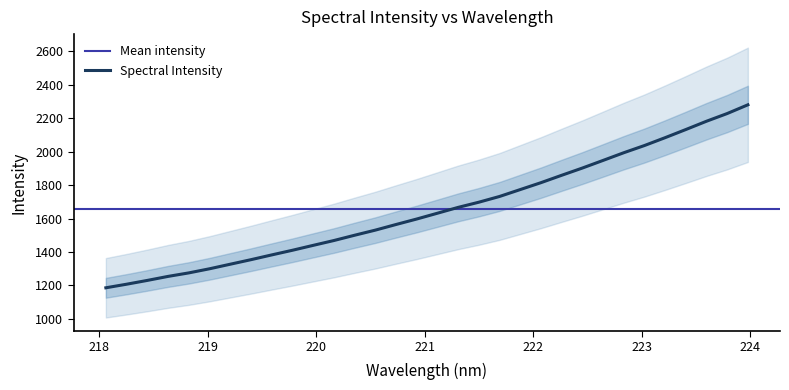

What is the maximum value shown in the chart?

2280.8